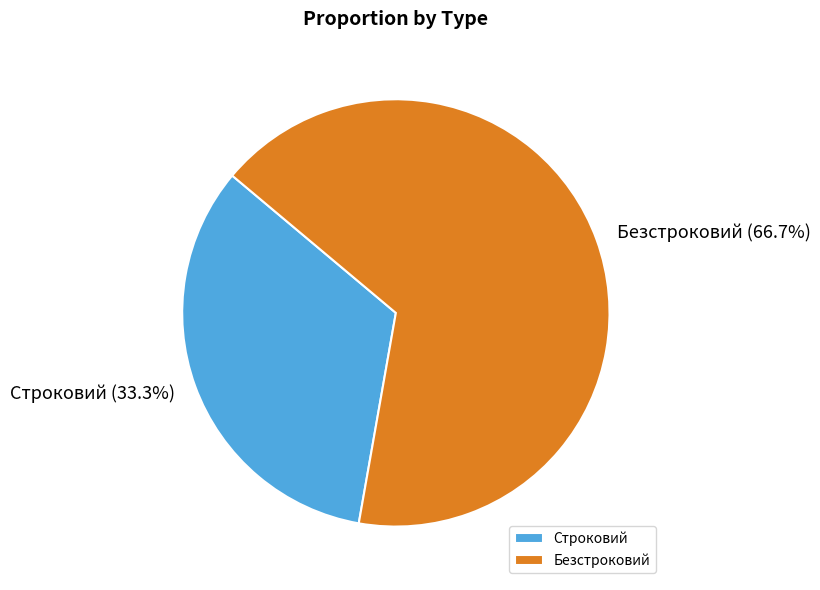

To the nearest percent, what is the average slice percentage?

50%